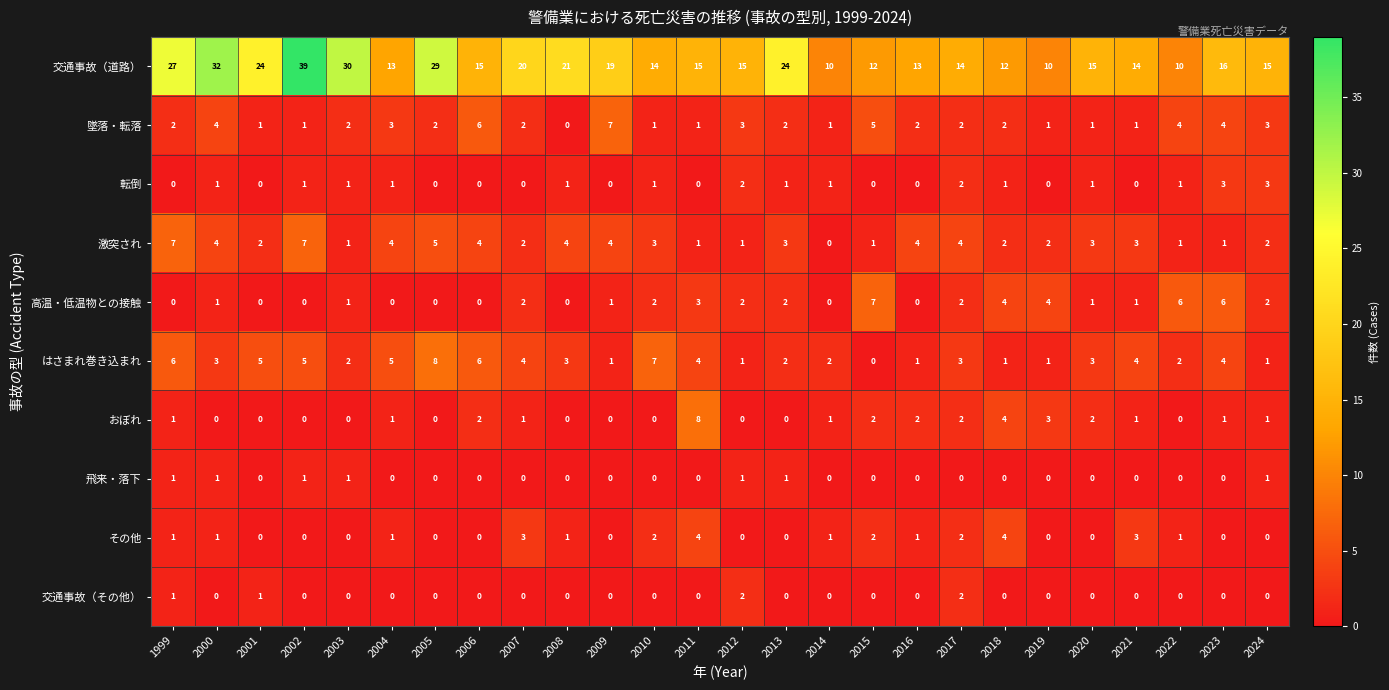

True or false: 飛来・落下 has a value of 0 at 2022.

True